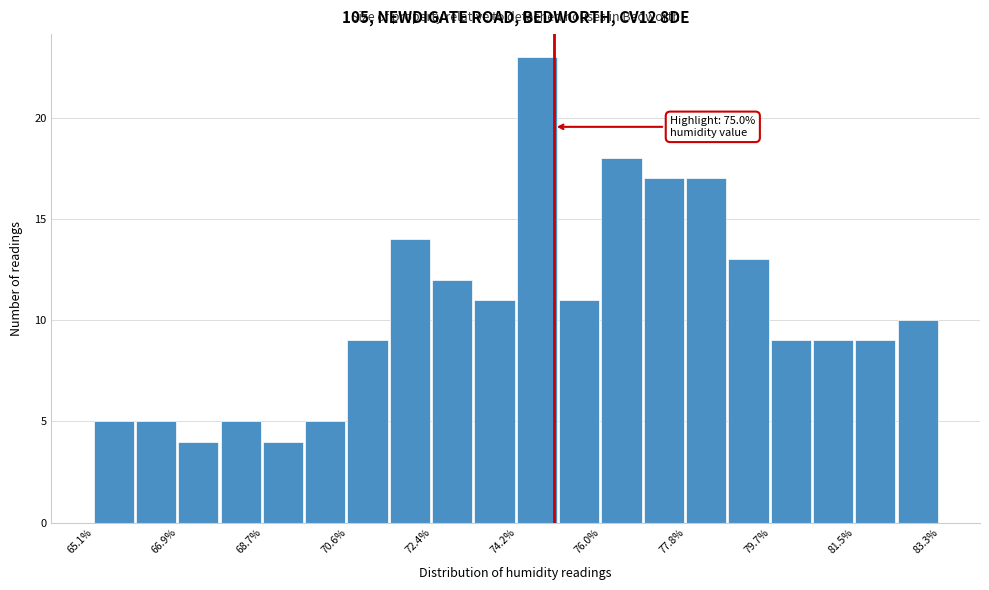

Over which range of the x-axis is the bar tallest?

74.2 to 75.2